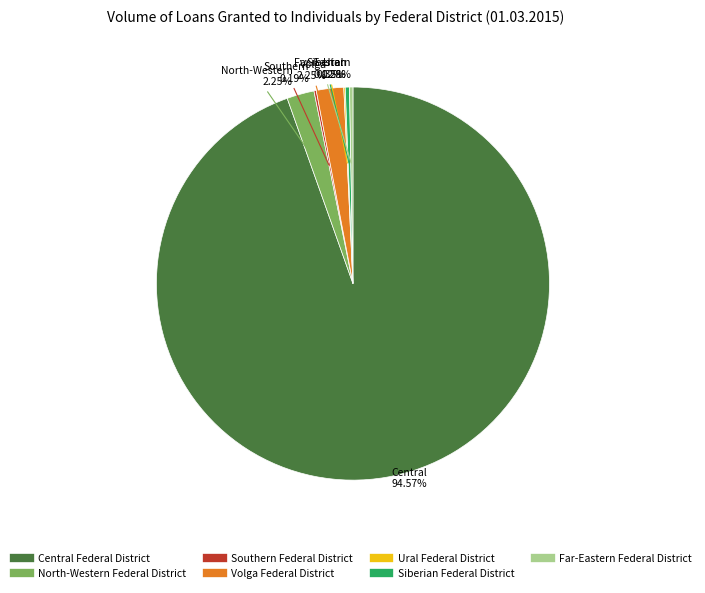

Which category has the biggest portion of the pie?

Central Federal District